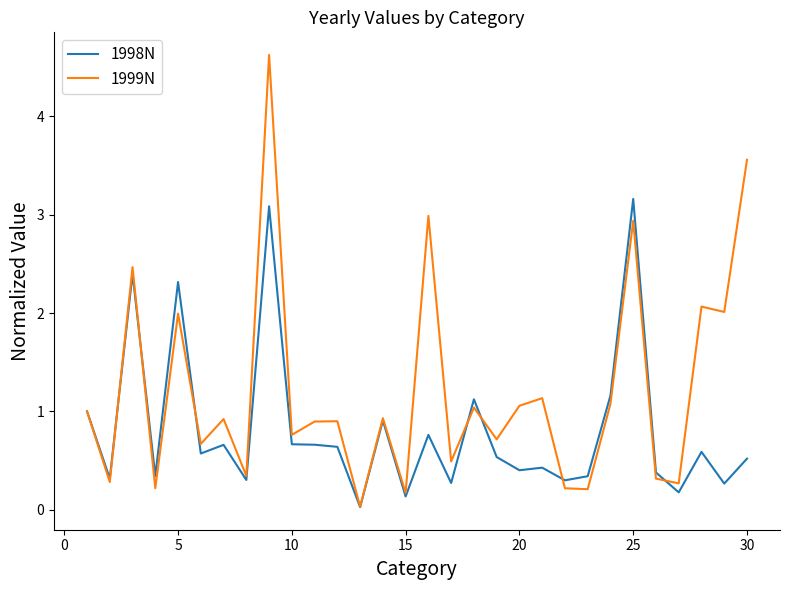

Rank the series by their maximum value, from lowest to highest.

1998N, 1999N